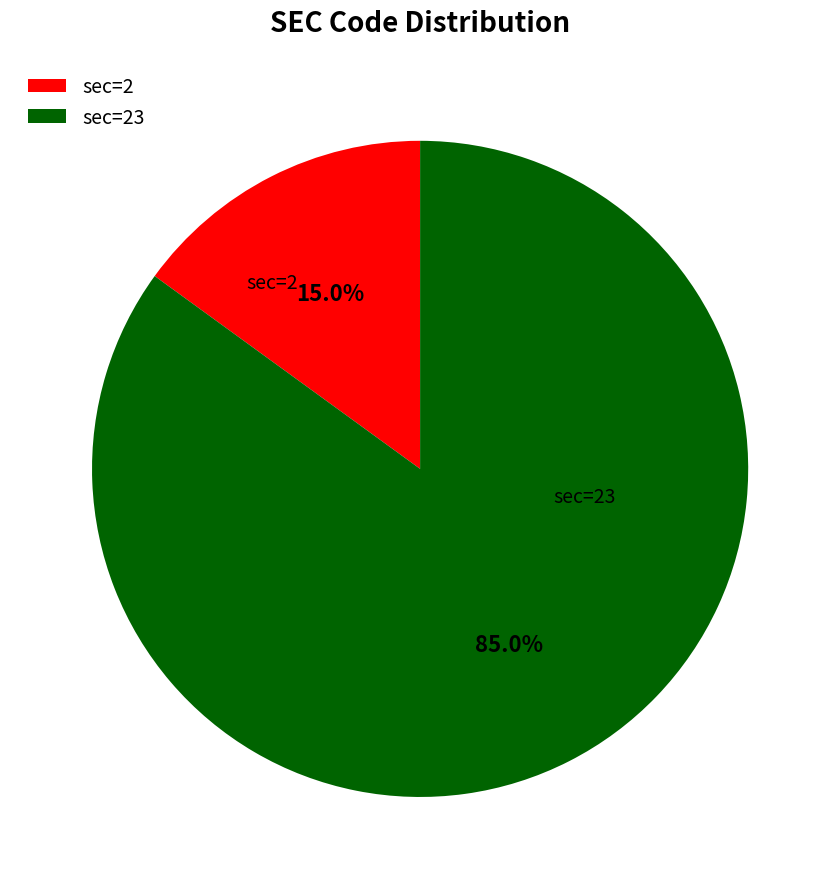

Which category has the biggest portion of the pie?

sec=23